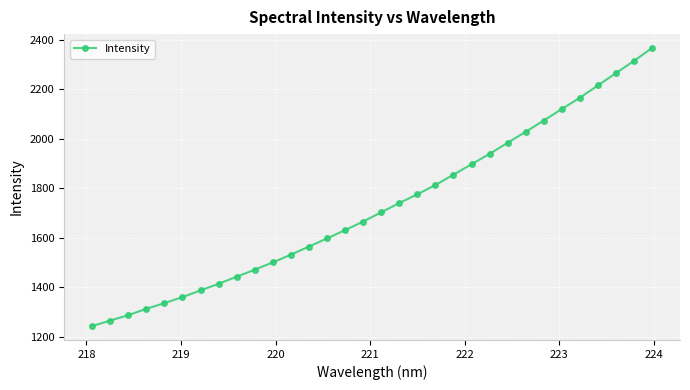

True or false: there are more than 2 points higher than both neighbors.

False